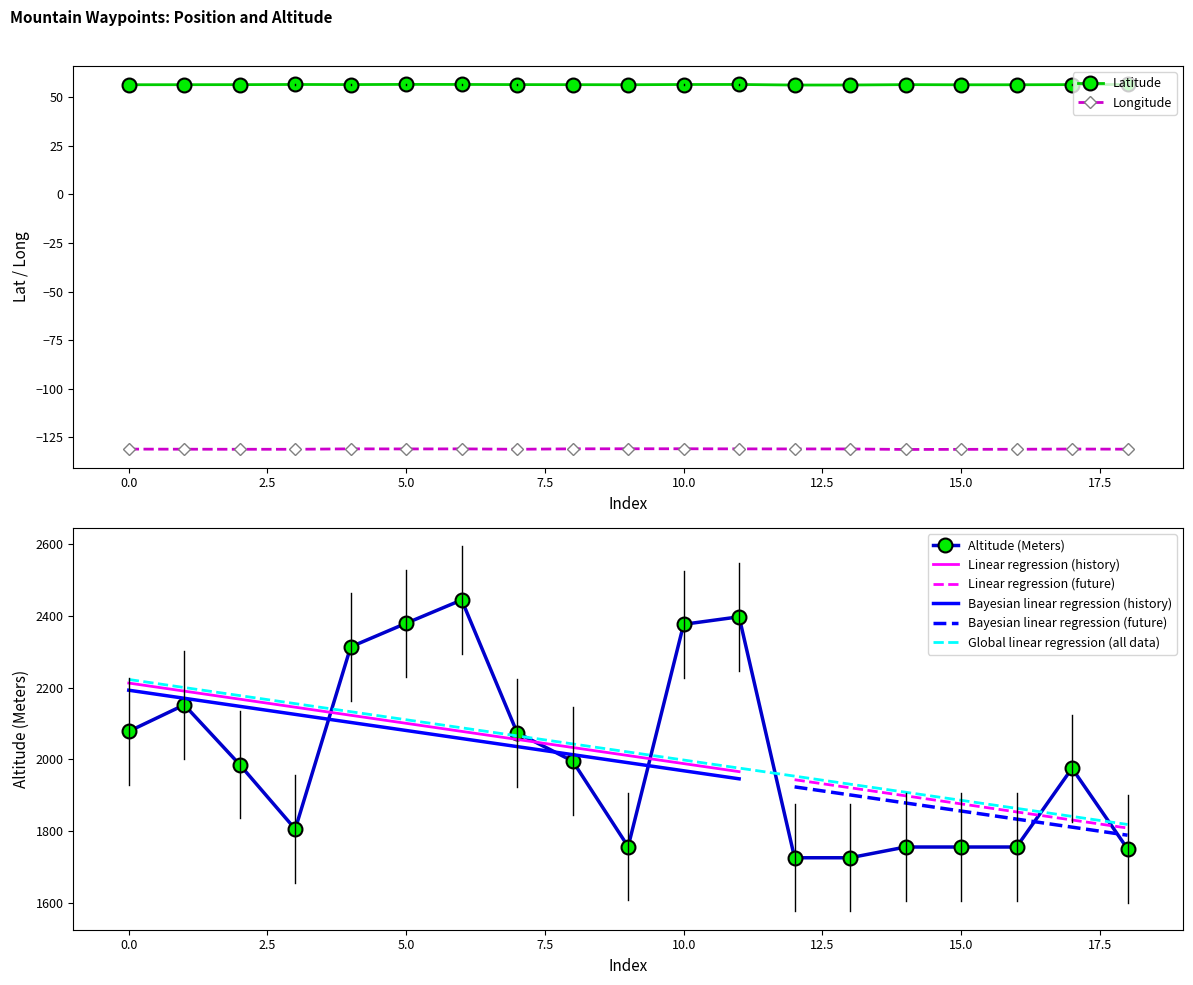

True or false: Longitude has a value of -63.0 at 5.0.

False